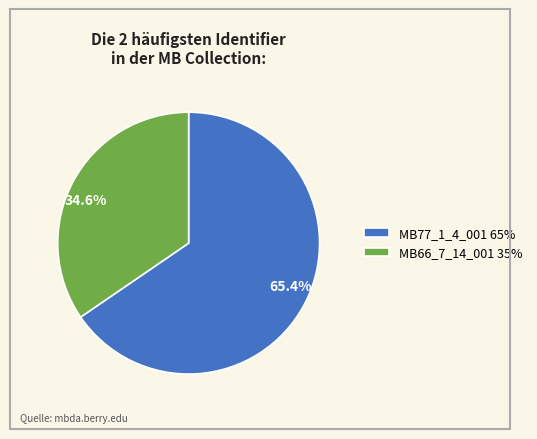

How many segments does this pie chart have?

2